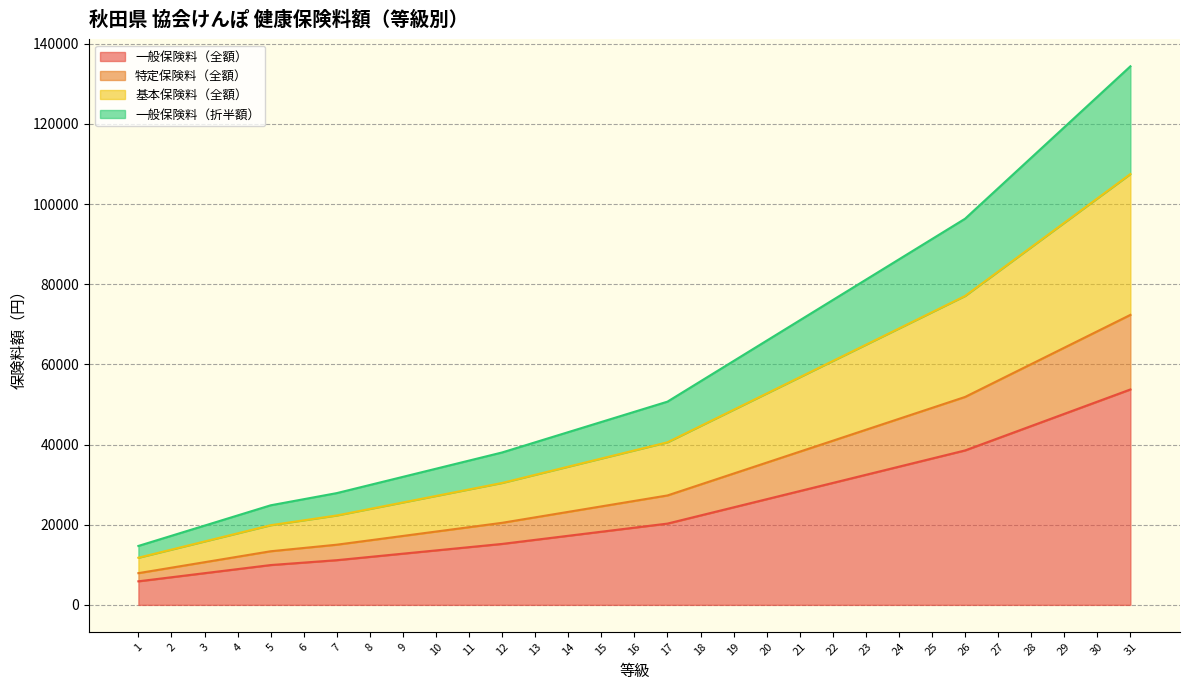

What is the lowest value of the 一般保険料（全額） series?

5881.2